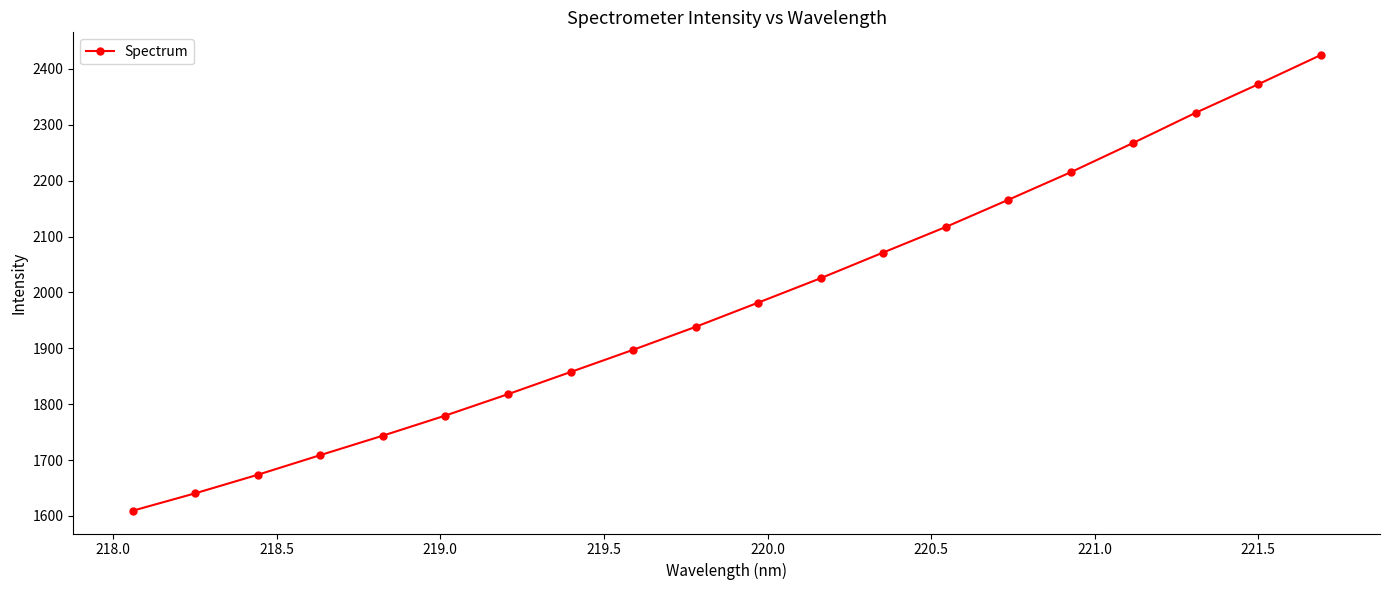

Reading right to left, list all the values displayed in this chart.

2424.9	2372.6	2321.6	2267.7	2215.2	2165.8	2117.1	2071.5	2025.5	1981.8	1938.4	1897.3	1857.5	1818.0	1779.7	1743.7	1708.9	1673.7	1640.5	1609.3